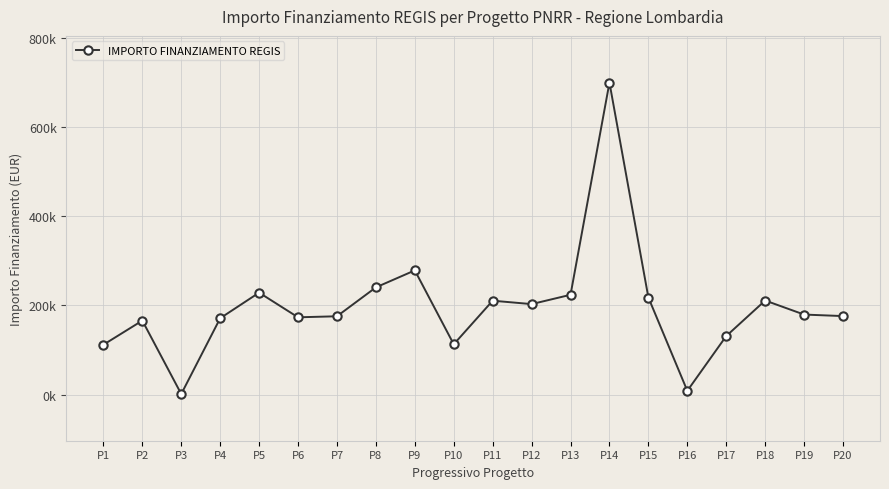

Between P2 and P11, which is larger?

P11